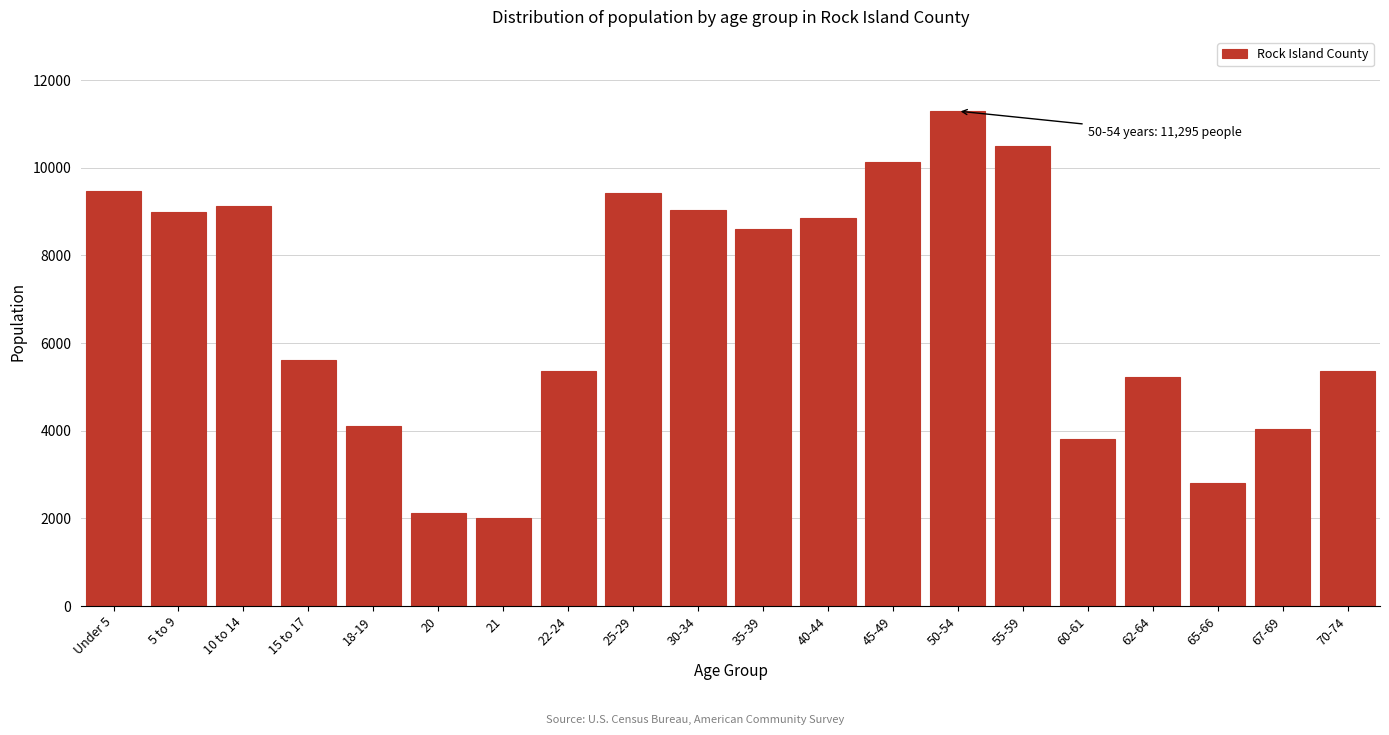

What is the label of the 16th bar from the left?

60-61